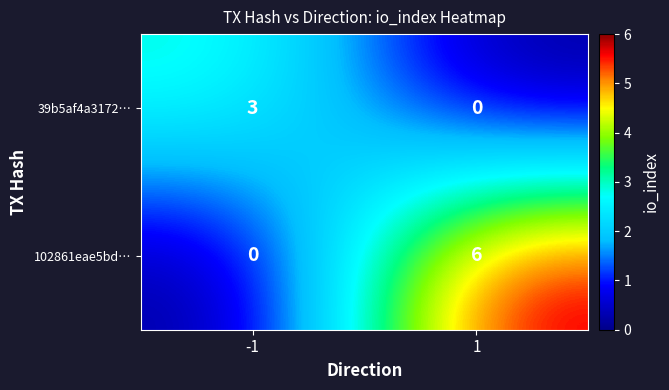

What is the highest value of the 39b5af4a3172… series?

3